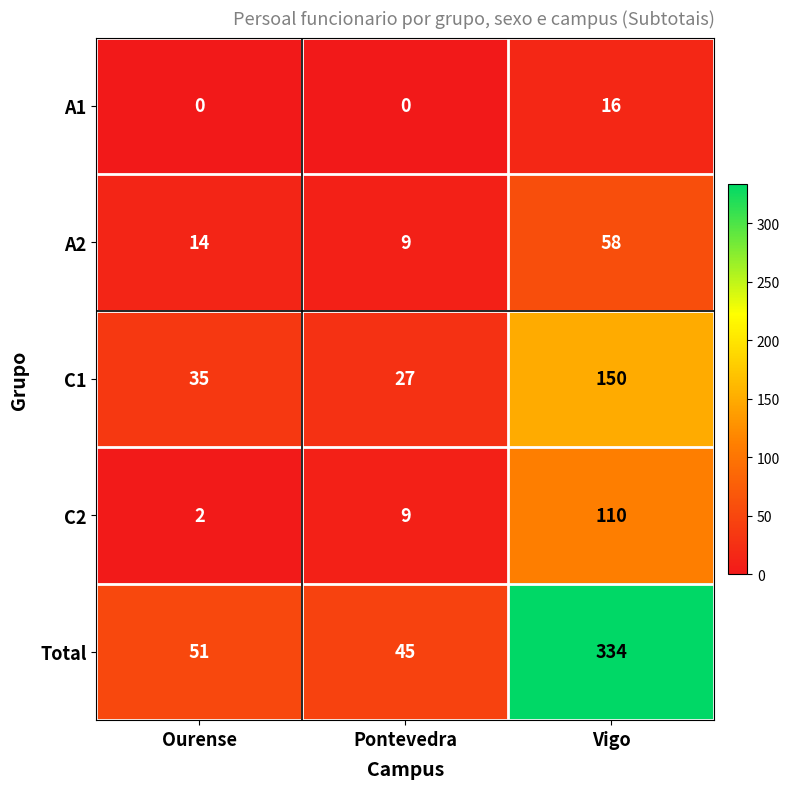

Reading left to right, what are all the values shown in this chart?

A1: 0	0	16
A2: 14	9	58
C1: 35	27	150
C2: 2	9	110
Total: 51	45	334